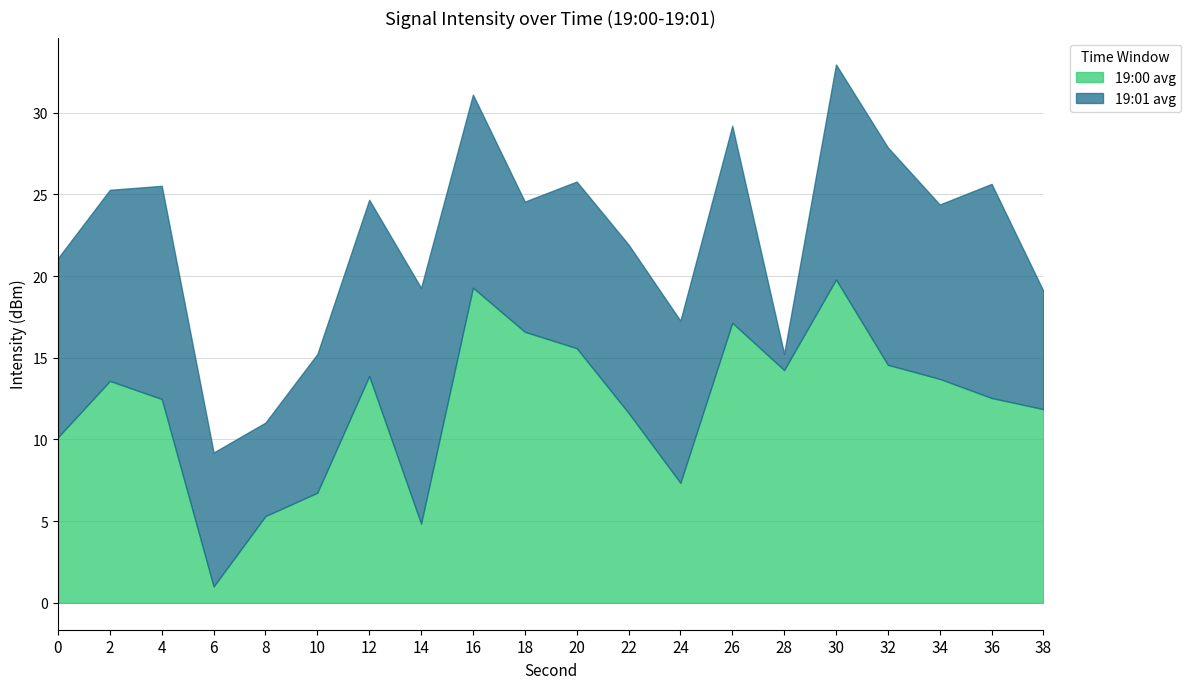

What is the highest value of the 19:00 avg series?

19.8